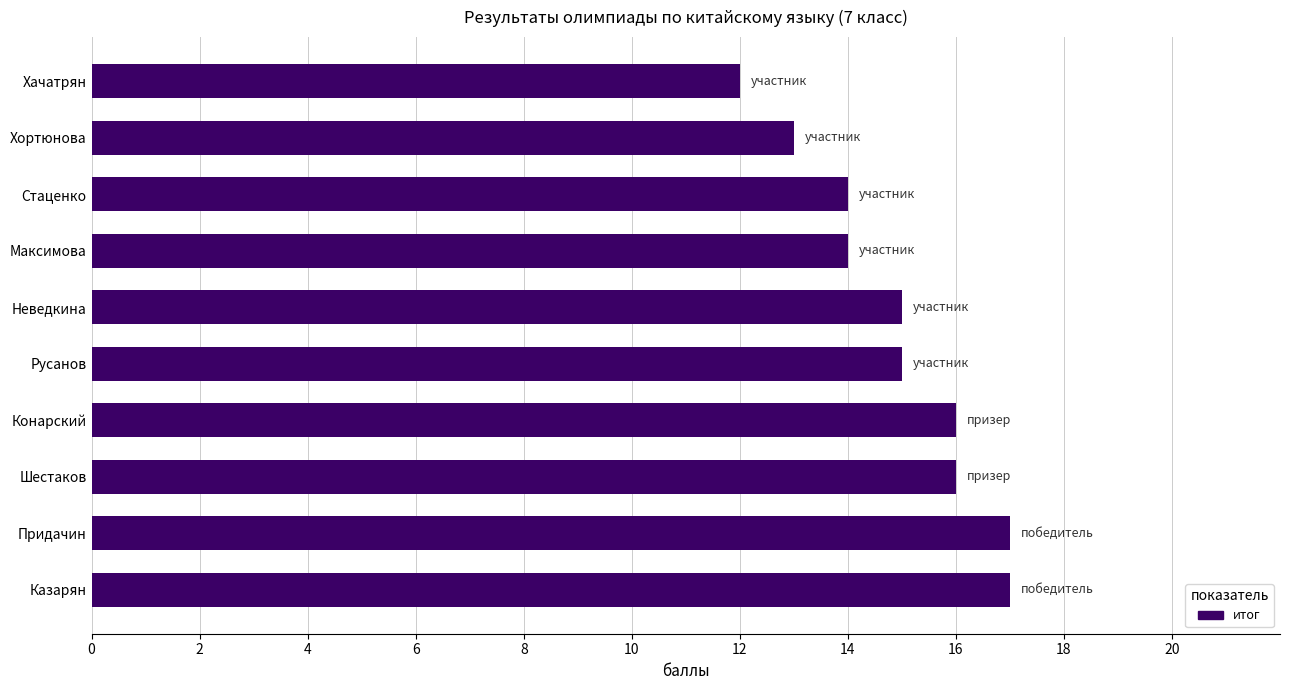

Reading bottom to top, list all the values displayed in this chart.

Казарян=17	Придачин=17	Шестаков=16	Конарский=16	Русанов=15	Неведкина=15	Максимова=14	Стаценко=14	Хортюнова=13	Хачатрян=12